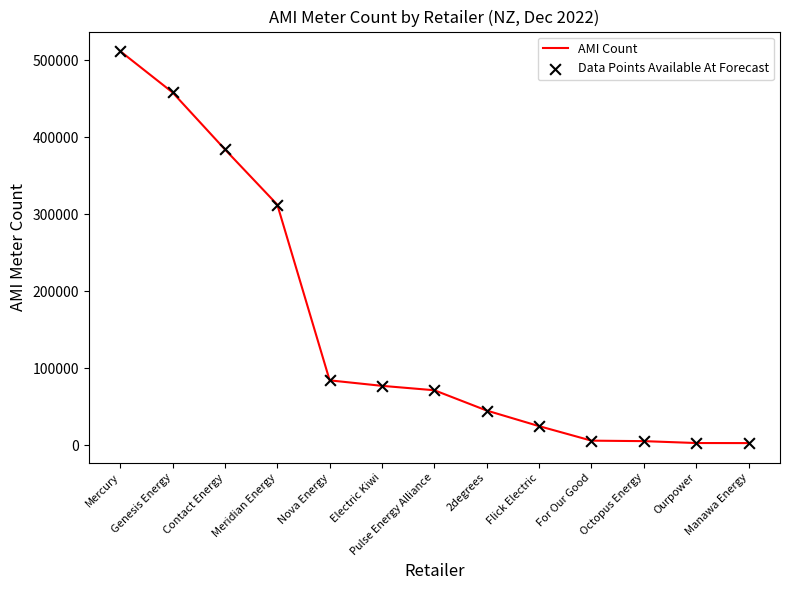

What is the maximum value shown in the chart?

511571